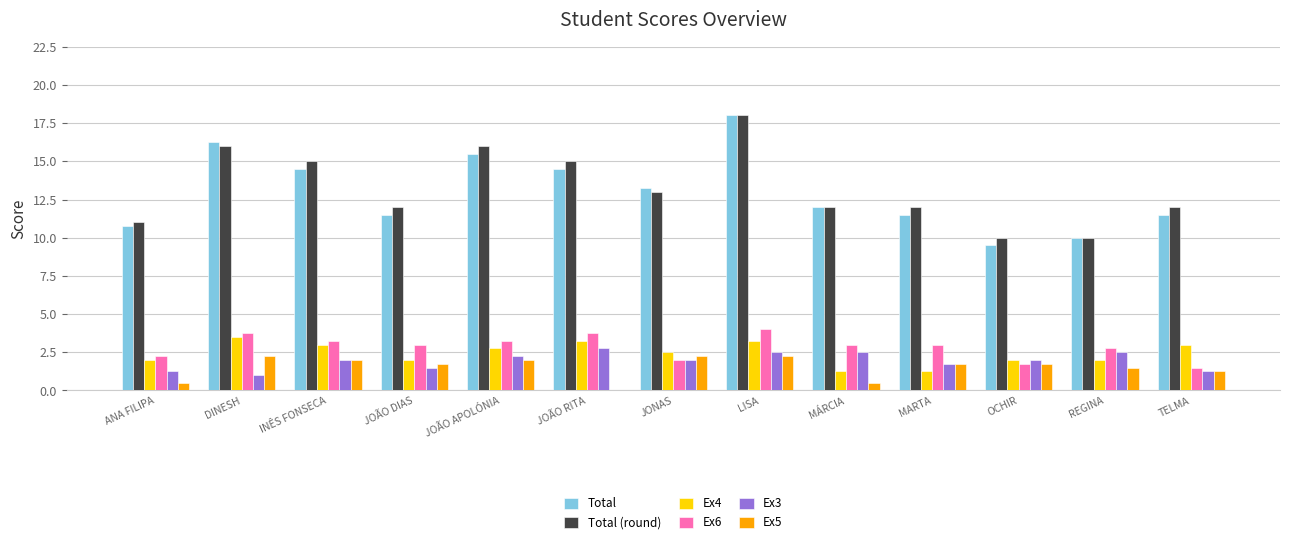

At which label is Ex6 closest to 2?

JONAS